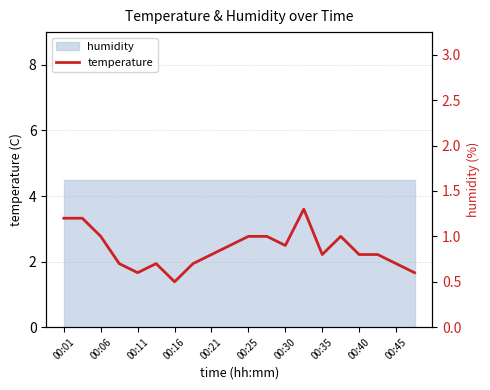

How many values are between 0 and 1?

17